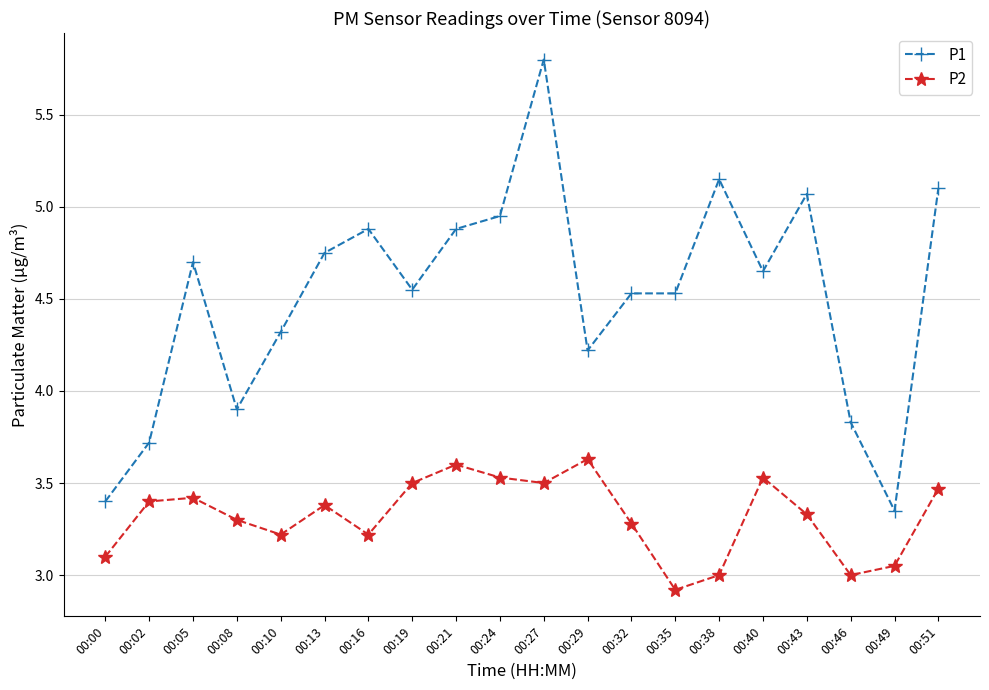

What is the value of the P1 point at the 20th from the left?

5.1